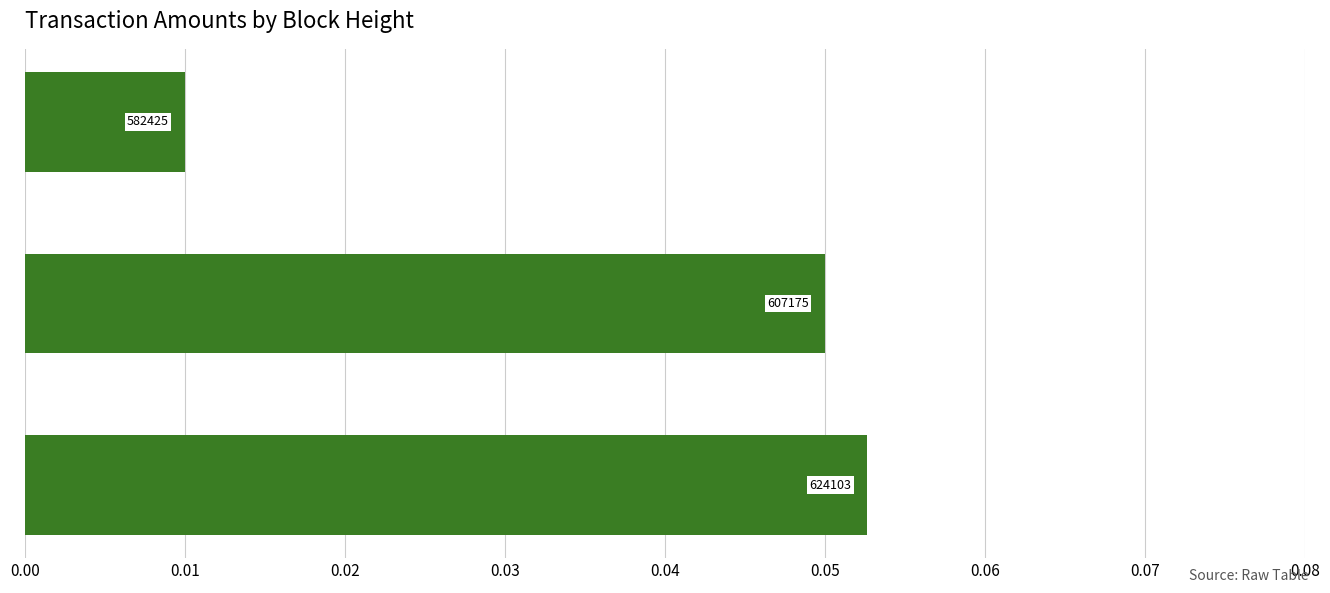

Are the bars horizontal?

Yes